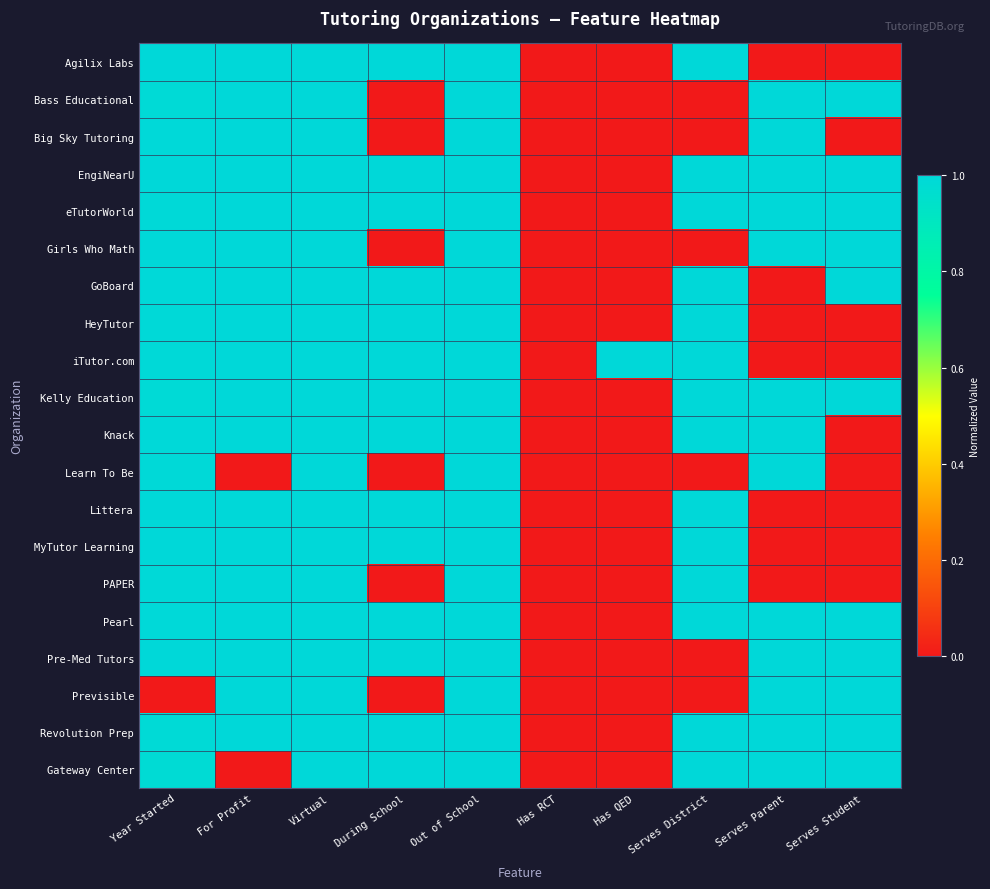

At which category is the sum across all series the highest?

Virtual